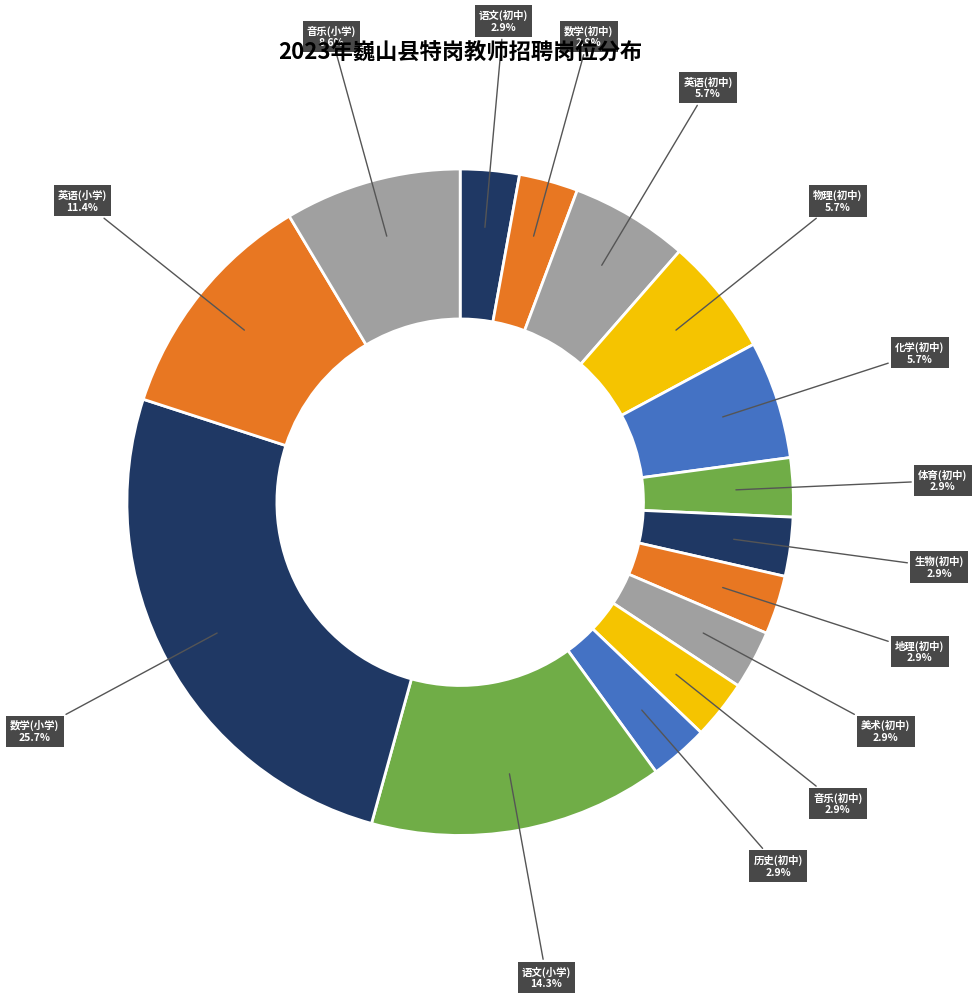

Count the number of slices in the pie.

15